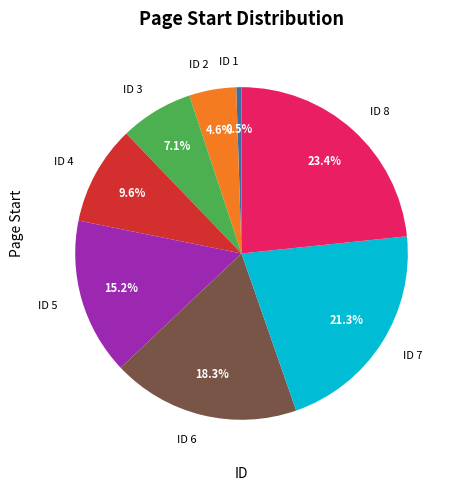

Rank the categories by value from highest to lowest.

ID 8, ID 7, ID 6, ID 5, ID 4, ID 3, ID 2, ID 1